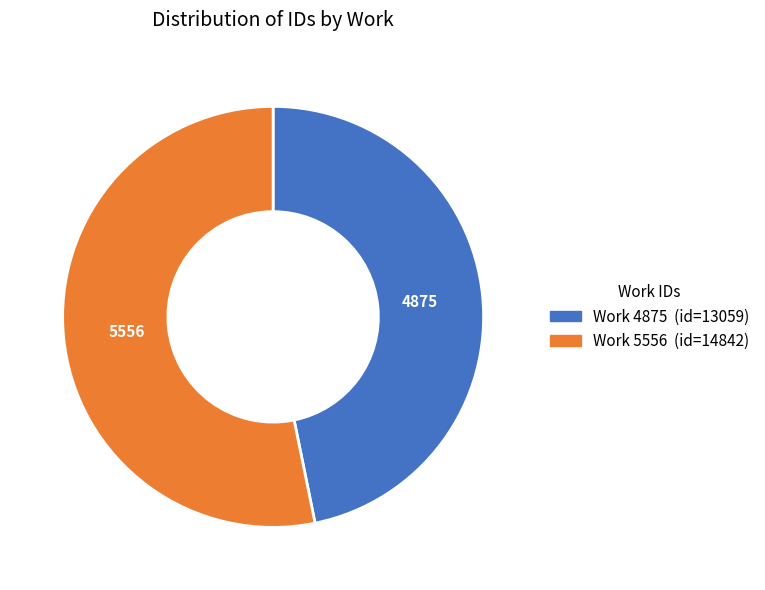

Does any single category account for the majority?

Yes